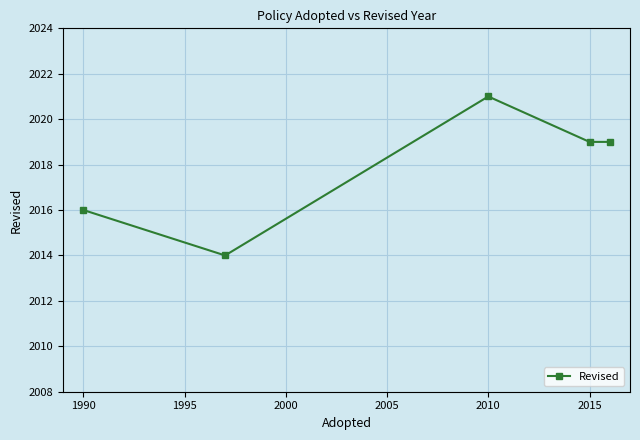

True or false: the data has more than 1 interior local peaks.

False